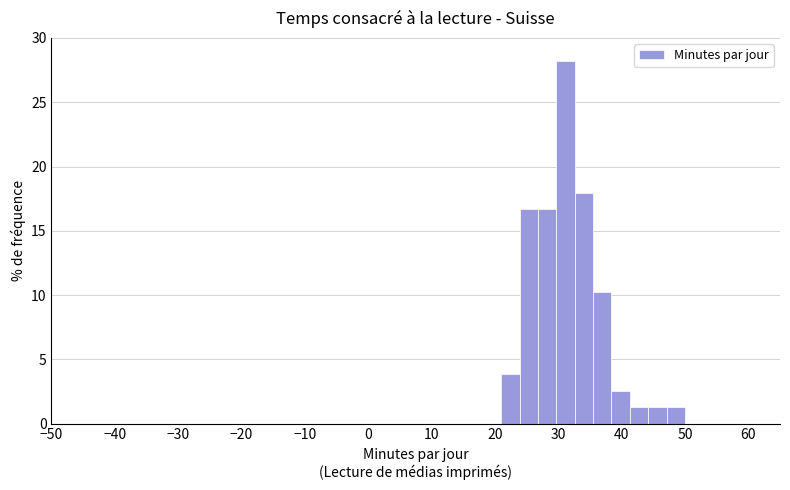

Around what value on the x-axis is the tallest bar? Give the approximate position of its centre, as read against the axis.

31